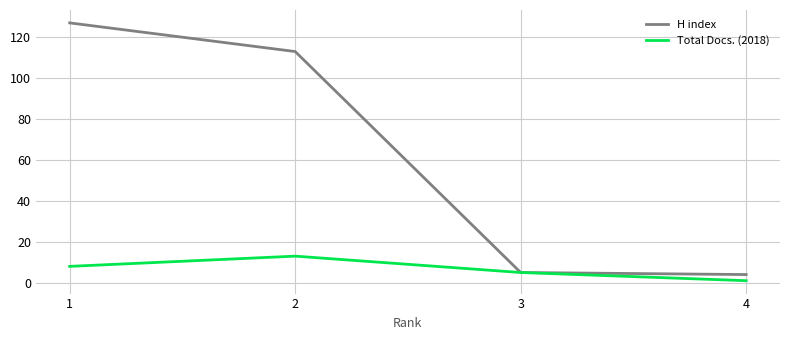

Rank the series by their maximum value, from lowest to highest.

Total Docs. (2018), H index